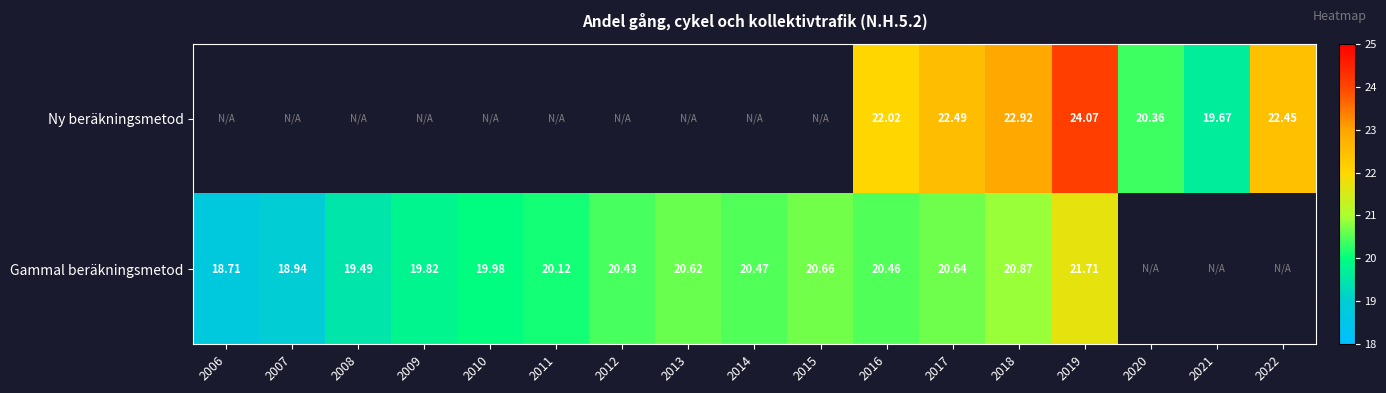

True or false: Ny beräkningsmetod has a value of 29.8 at 2022.

False